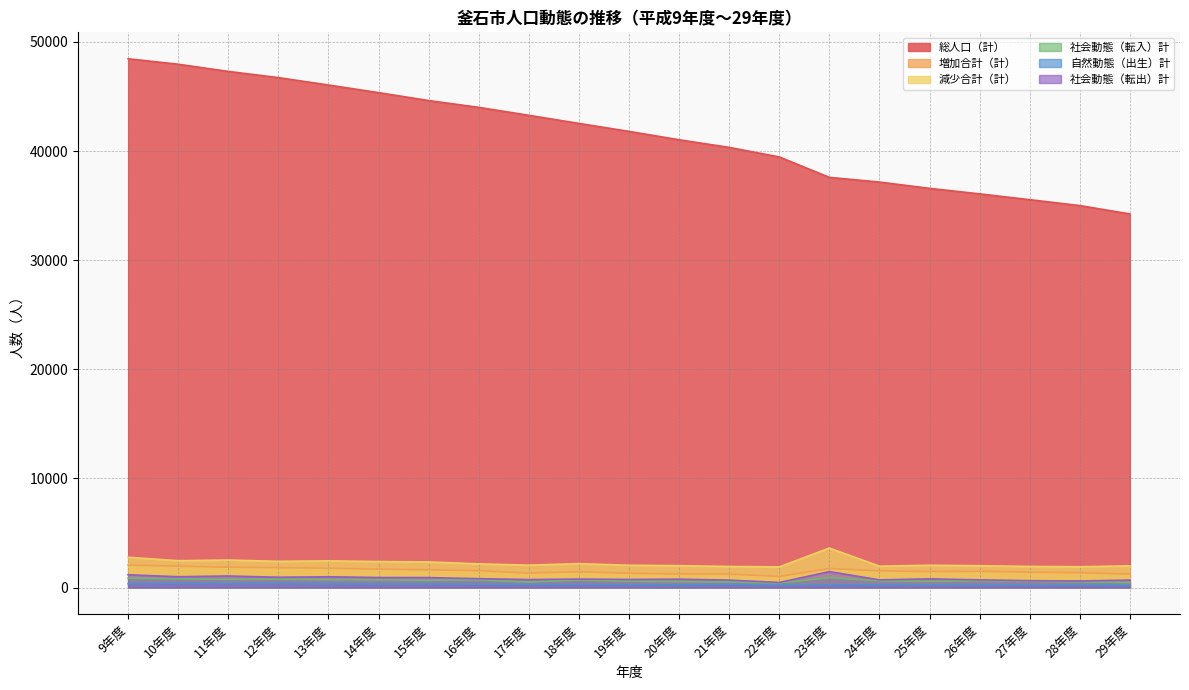

How many data points in 自然動態（出生）計 are less than 275?

10